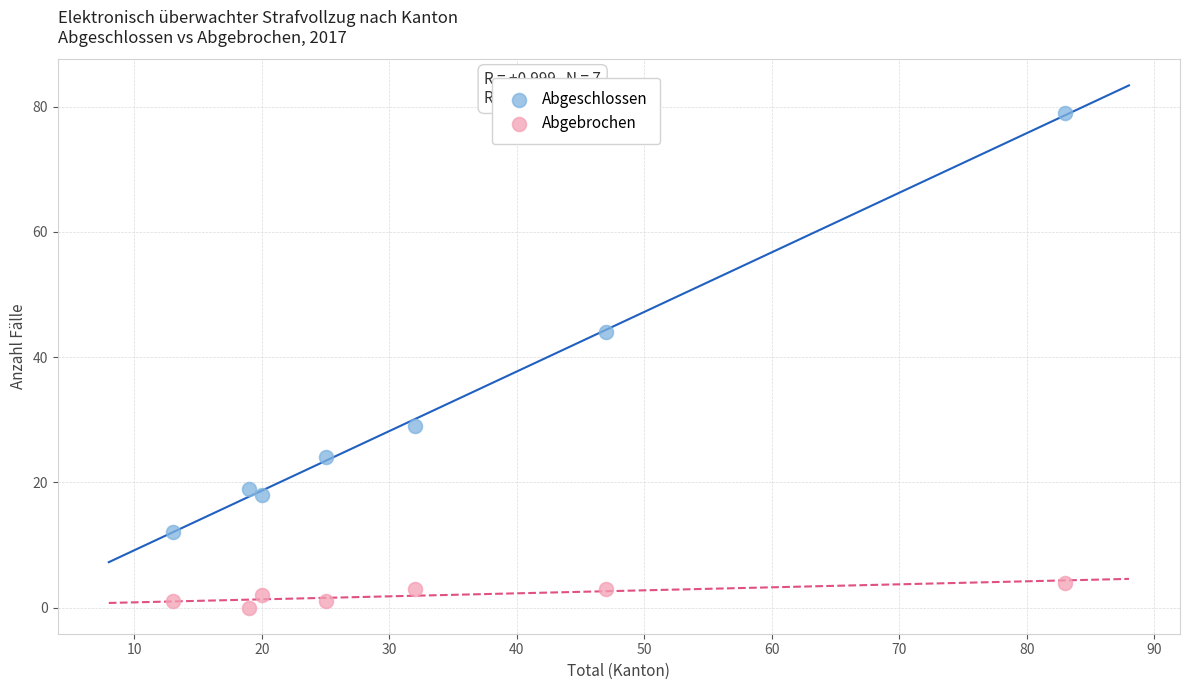

Which series reaches the maximum Y coordinate?

Abgeschlossen